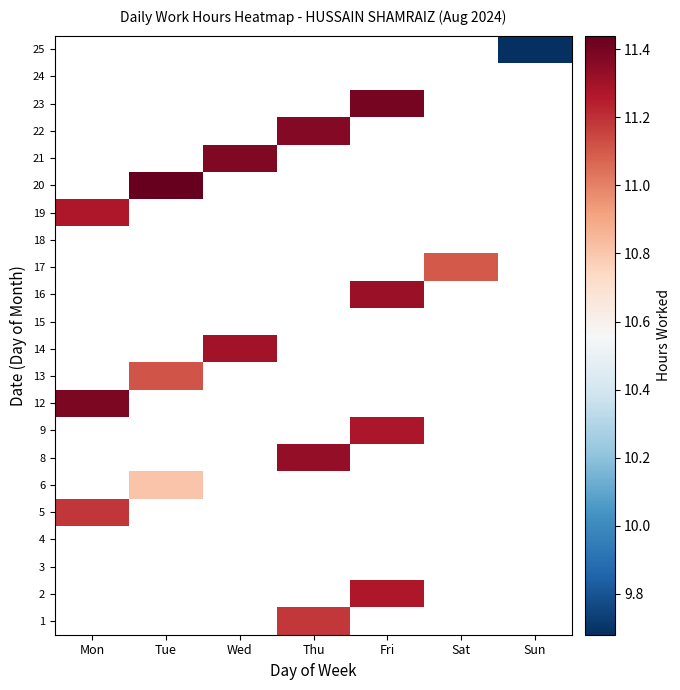

At which category does the chart reach its minimum across all series?

Sun